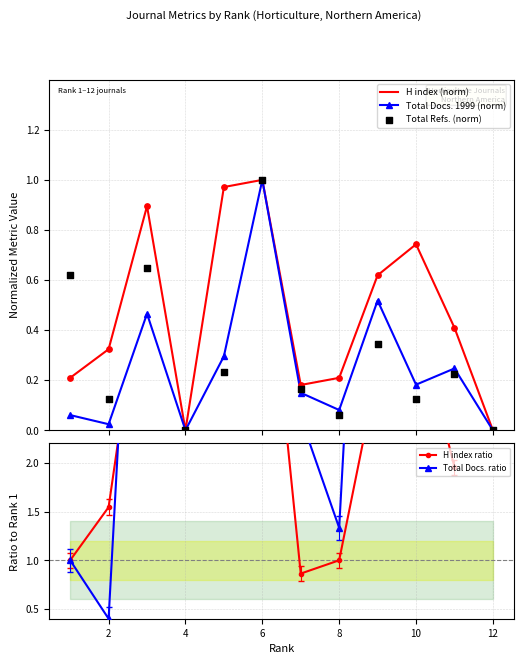

Which series reaches the minimum Y coordinate?

H index (norm)